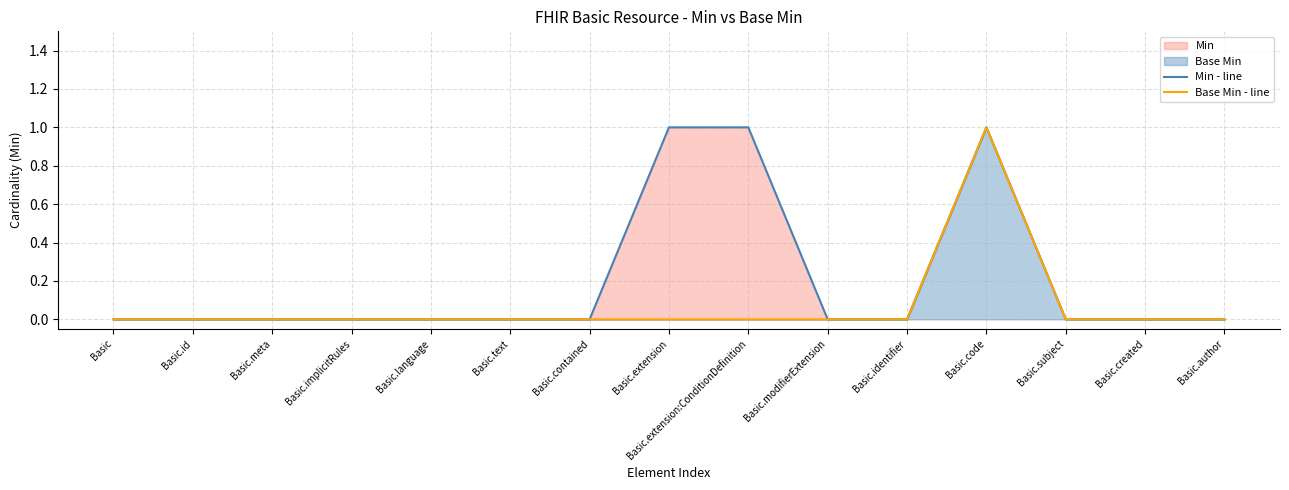

Count the Min - line values in the range 0 to 1.

15